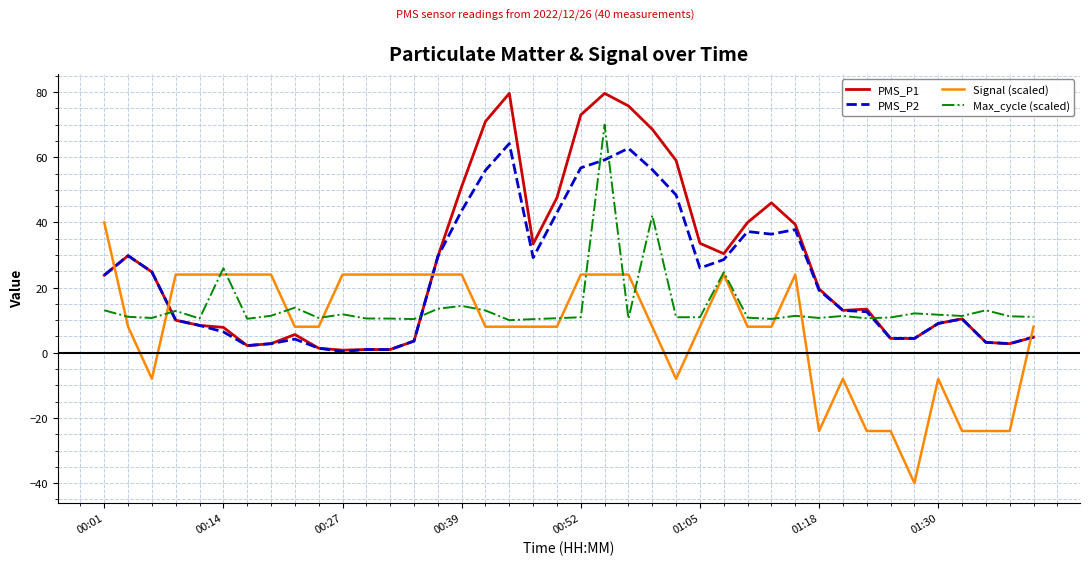

List the series in order of their peak value, lowest first.

Signal (scaled), PMS_P2, Max_cycle (scaled), PMS_P1